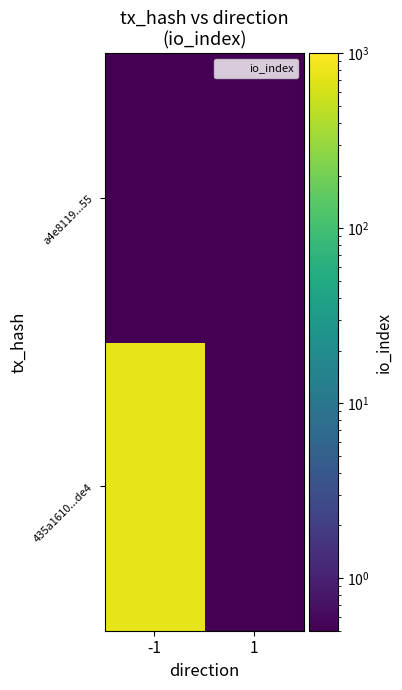

At how many categories does at least one series exceed 322?

1